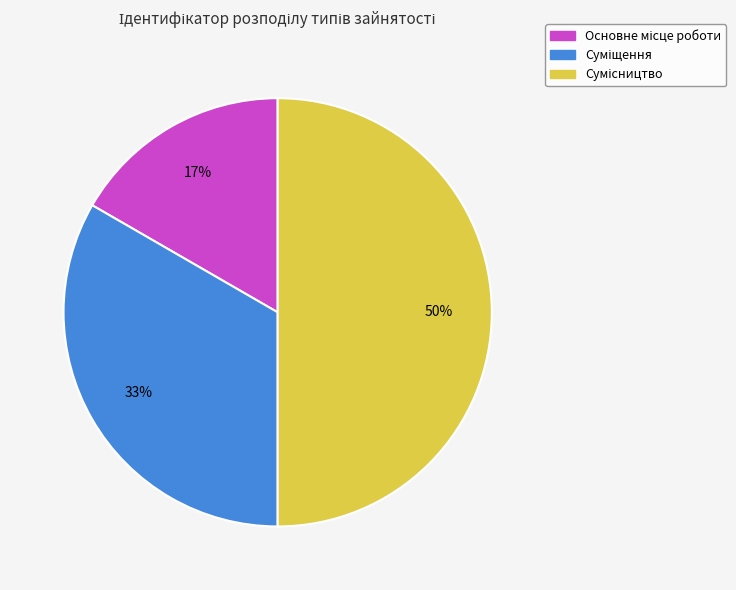

Count the number of slices in the pie.

3